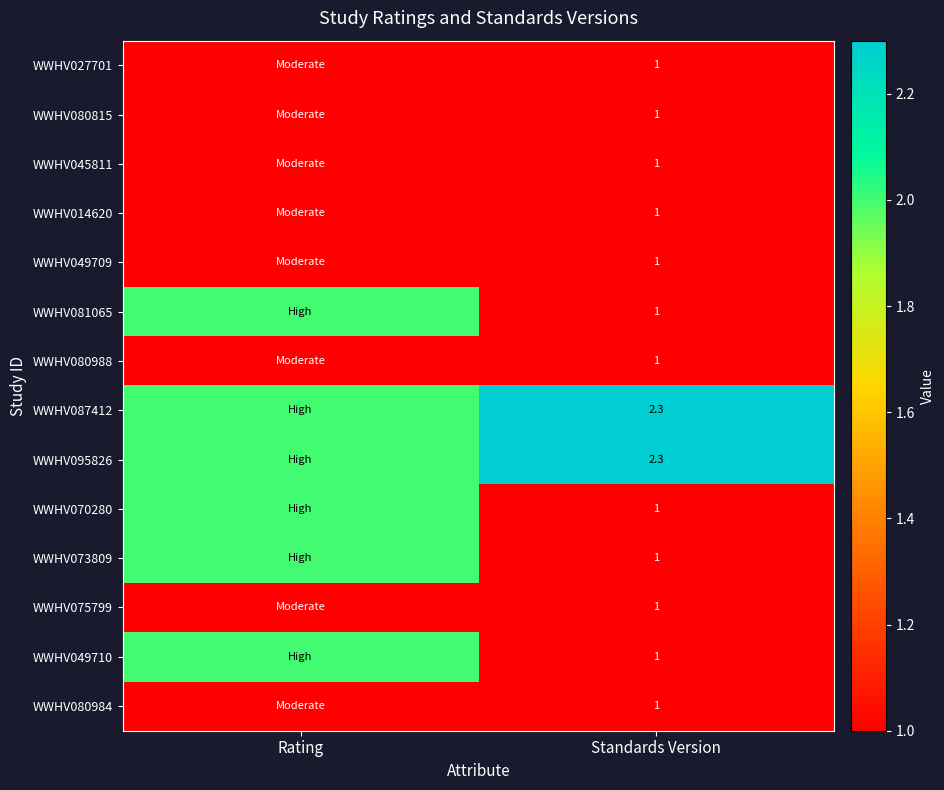

What is the spread (max minus min) of values at Standards Version?

1.3